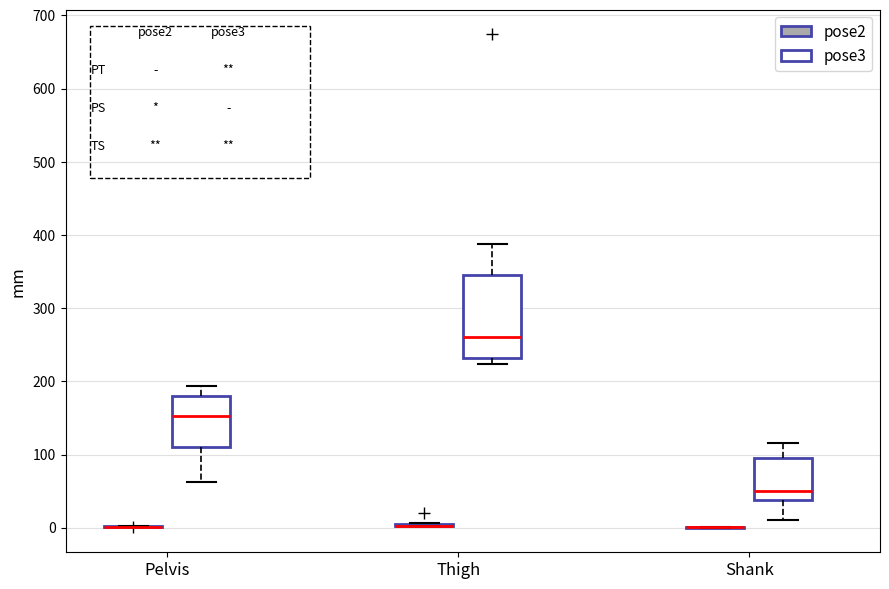

Reading left to right, read every box against the y-axis: the position of its median line, the range the box covers, and the ends of its whiskers. The values are not printed on the chart, so give them approximately, as read against the axis.

Pelvis (pose2): box collapsed to a line at 0, whiskers 0 to 0
Pelvis (pose3): median 150, box 110 to 180, whiskers 60 to 190
Thigh (pose2): box collapsed to a line at 0, whiskers 0 to 10
Thigh (pose3): median 260, box 230 to 350, whiskers 220 to 390
Shank (pose2): box collapsed to a line at 0, whiskers 0 to 0
Shank (pose3): median 50, box 40 to 100, whiskers 10 to 120